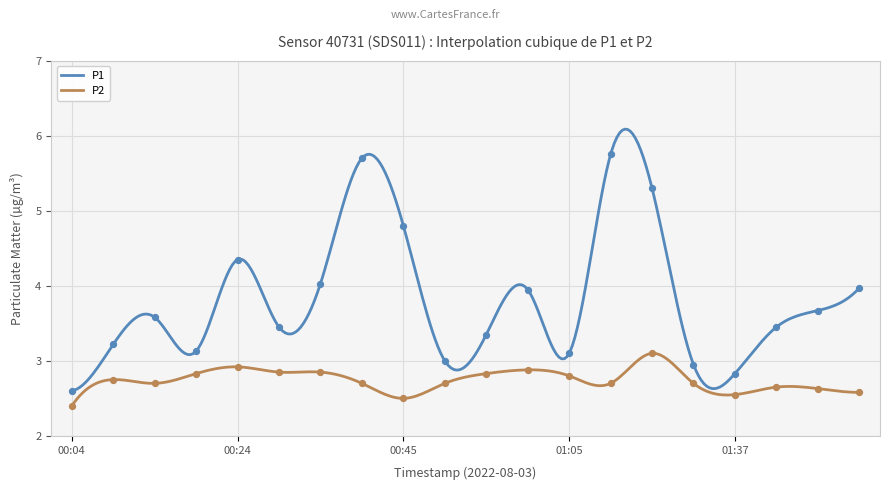

What are all the series names shown in the legend?

P1, P2